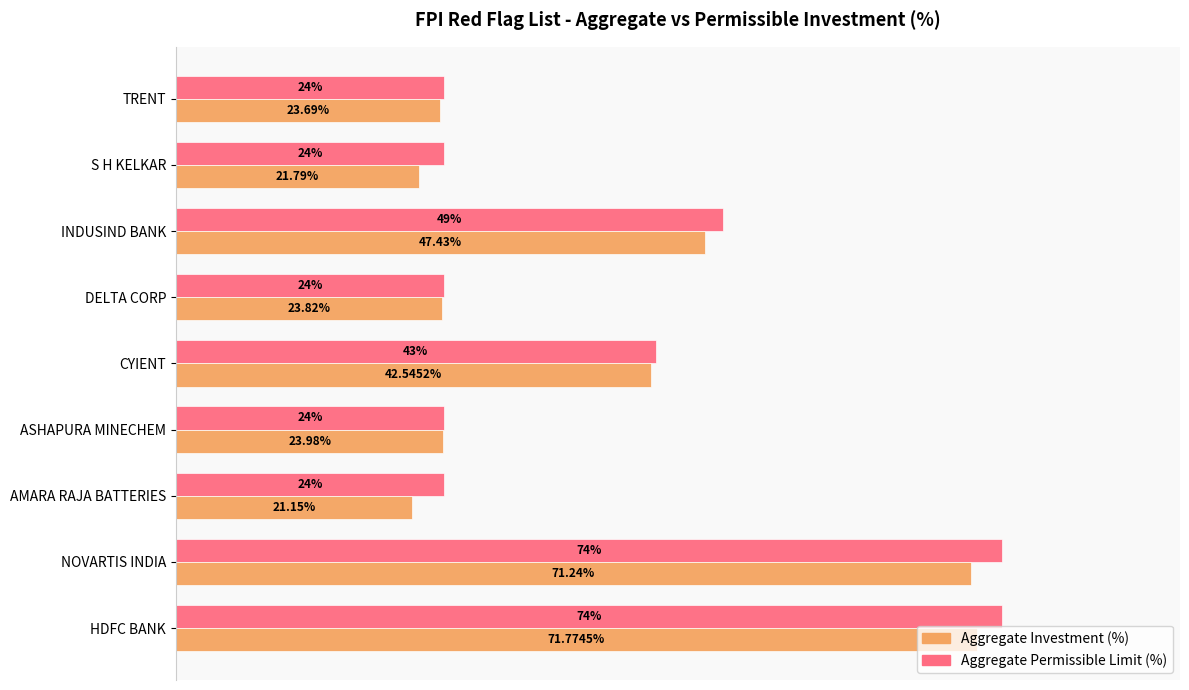

Which series has the largest total across all categories?

Aggregate Permissible Limit (%)